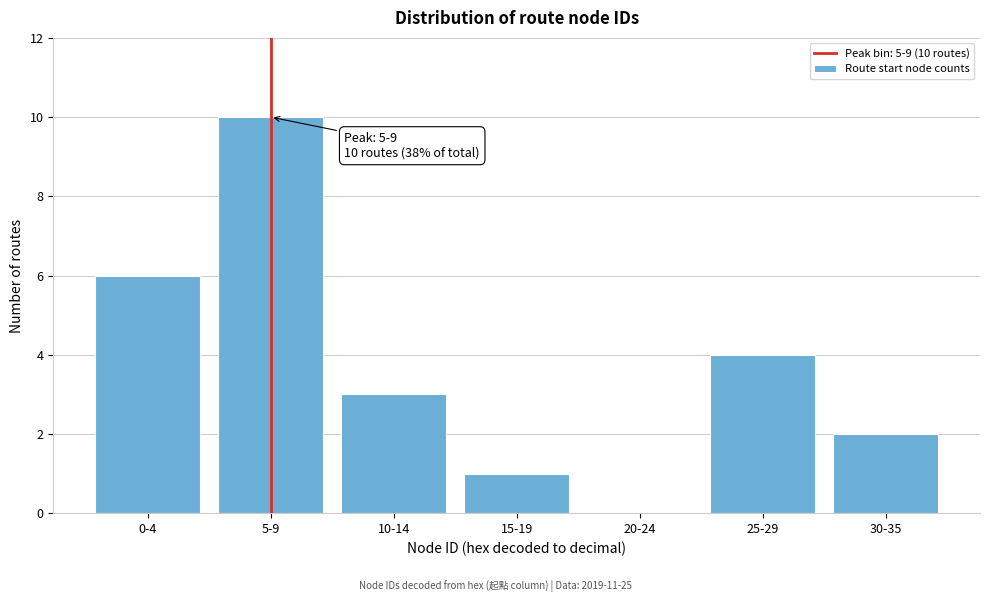

Reading left to right, list all the values displayed in this chart.

0-4=6	5-9=10	10-14=3	15-19=1	20-24=0	25-29=4	30-35=2